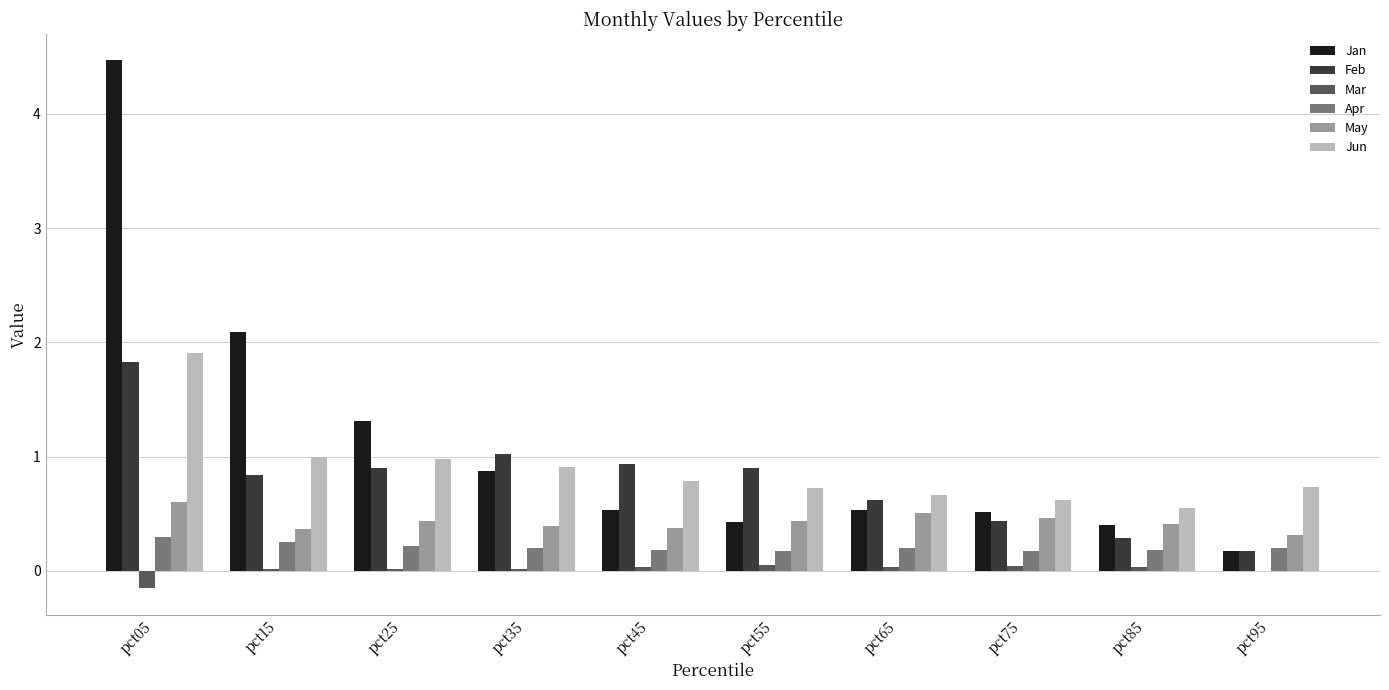

What is the sum of all Apr values?

2.1